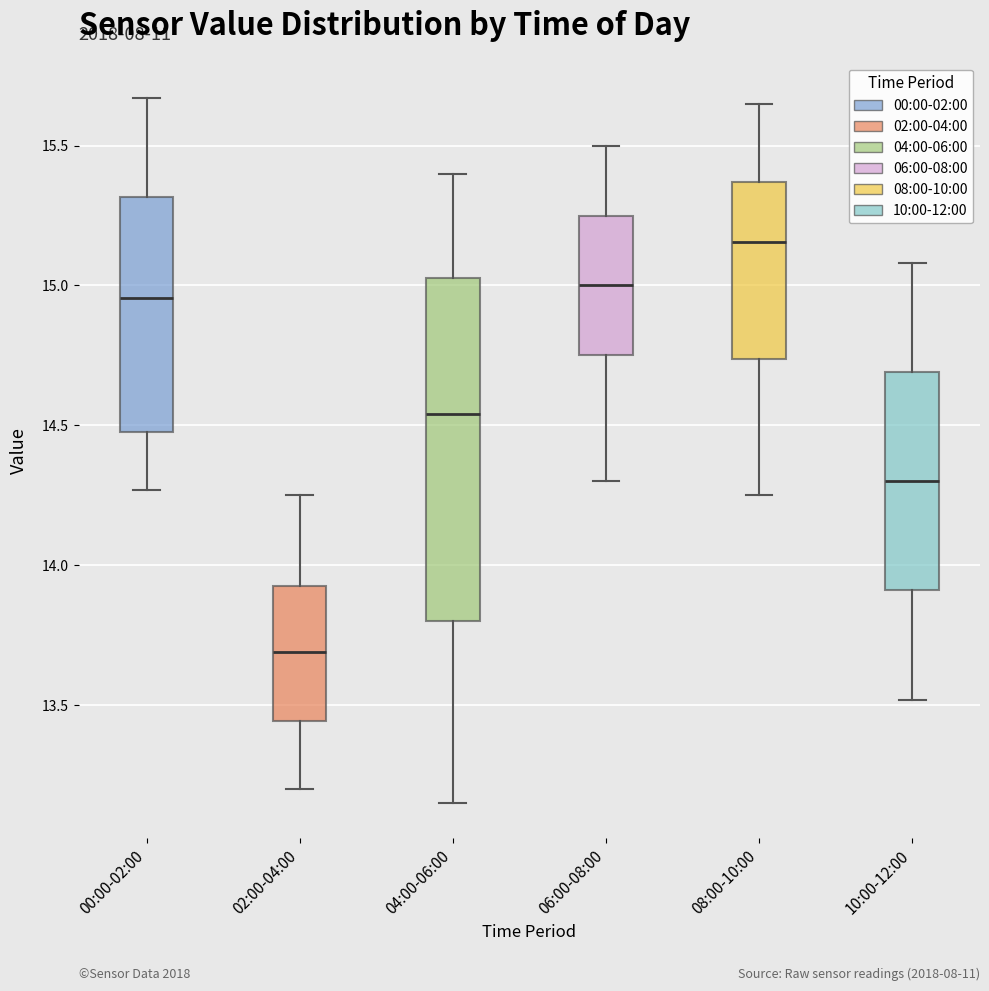

Where is the lower edge of the box for 02:00-04:00 on the y-axis? The values are not printed on the chart, so give them approximately, as read against the axis.

13.45